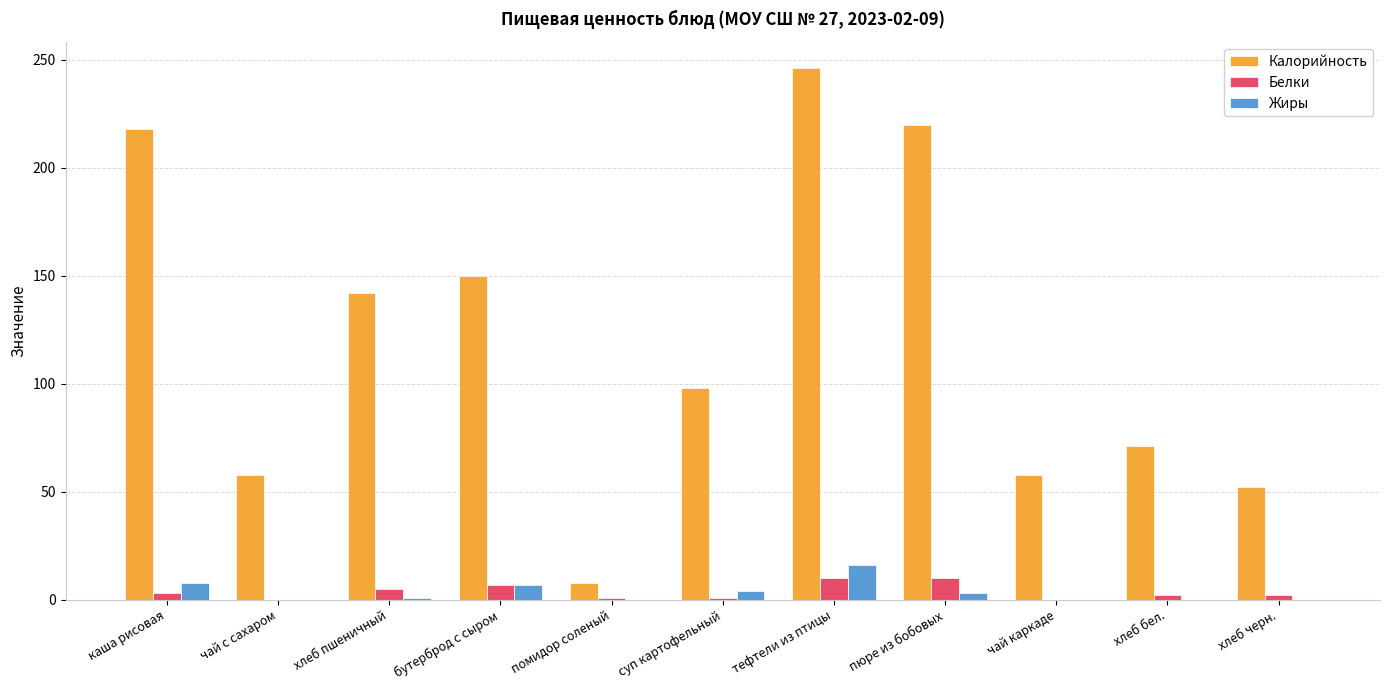

How many categories are shown in the chart?

11